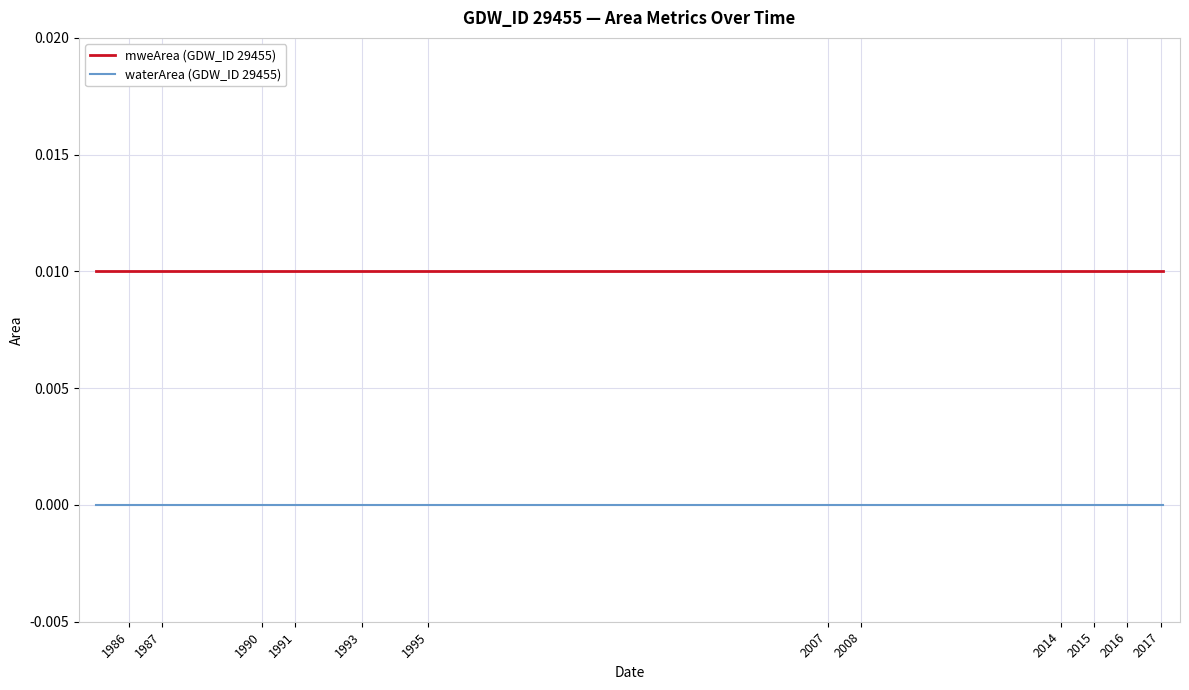

Rank the series by their average value, from highest to lowest.

mweArea (GDW_ID 29455), waterArea (GDW_ID 29455)